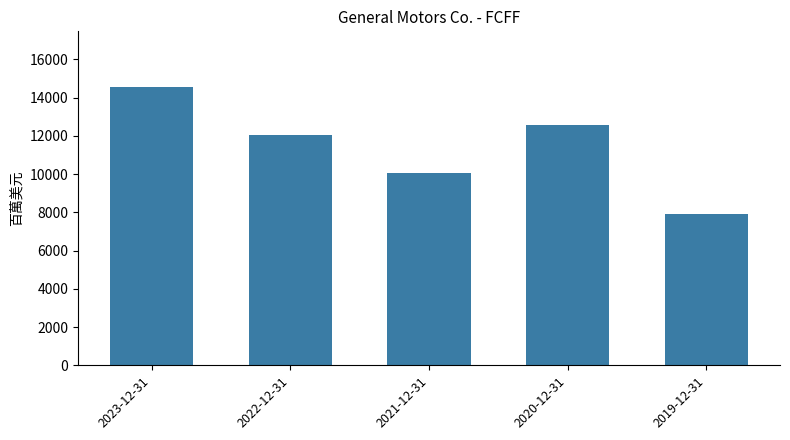

At which label does the data first exceed 12063?

2023-12-31